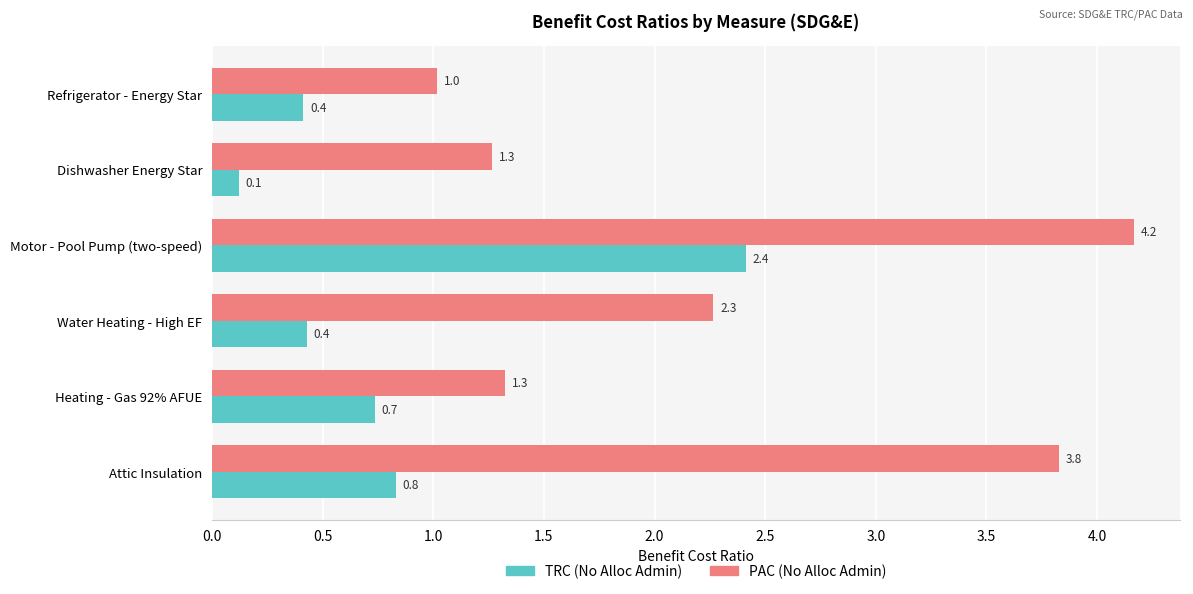

Which series has the widest spread of values?

PAC (No Alloc Admin)